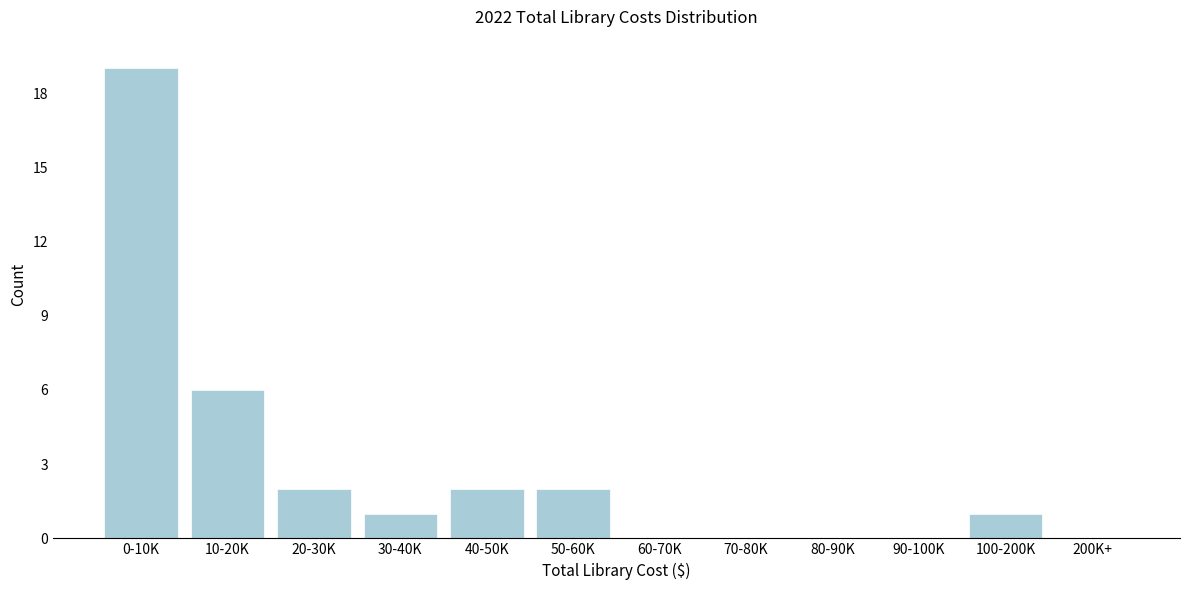

Reading left to right, transcribe all the data shown in this chart.

0-10K=19	10-20K=6	20-30K=2	30-40K=1	40-50K=2	50-60K=2	60-70K=0	70-80K=0	80-90K=0	90-100K=0	100-200K=1	200K+=0